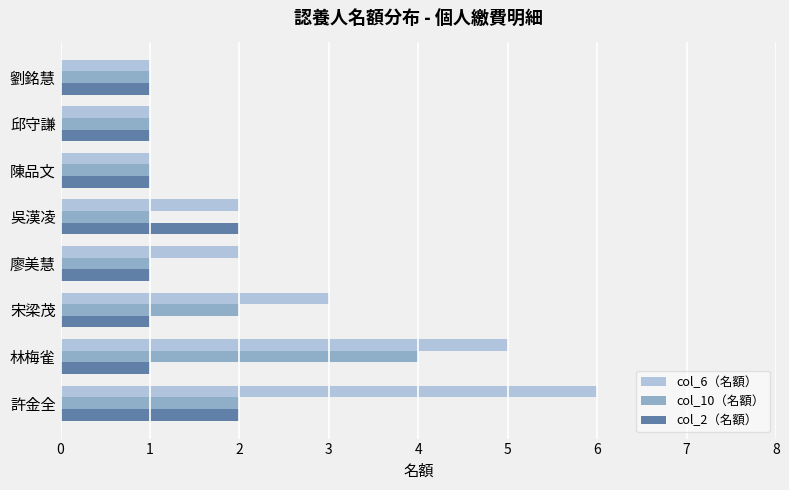

List the series in order of their peak value, highest first.

col_6（名額）, col_10（名額）, col_2（名額）